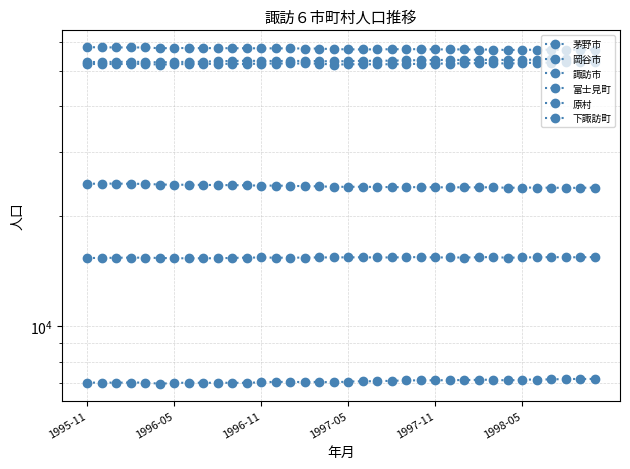

What is the sum of all 茅野市 values?

1917353